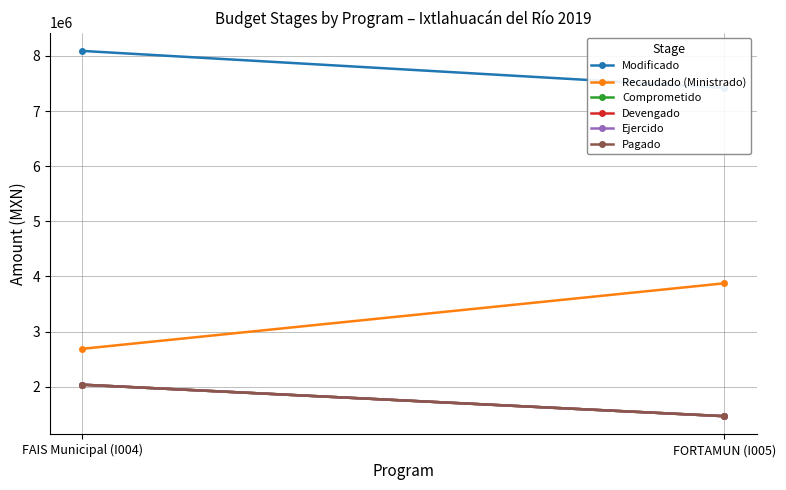

Reading right to left, transcribe all the data shown in this chart.

Modificado: 7420973.2	8090235.4
Recaudado (Ministrado): 3876290.2	2688199.5
Comprometido: 1466426.5	2037830.2
Devengado: 1466426.5	2037830.2
Ejercido: 1466426.5	2037830.2
Pagado: 1466426.5	2037830.2